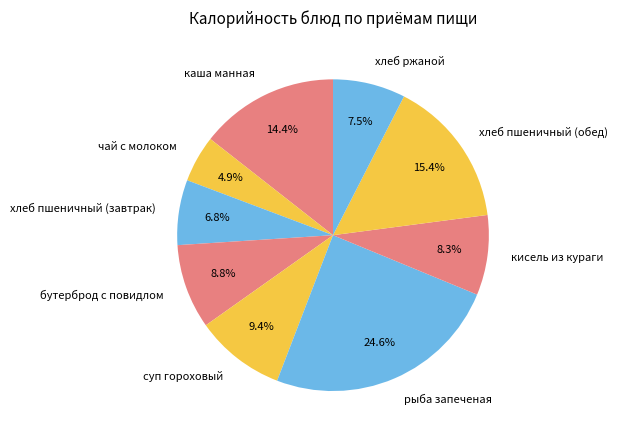

Combined, what portion of the pie is каша манная and кисель из кураги?

22.7%